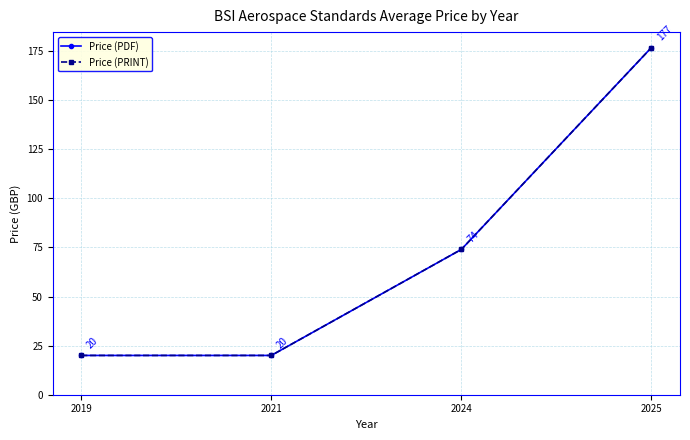

Reading left to right, extract all data points from this chart.

Price (PDF): 20.0	20.0	74.0	176.8
Price (PRINT): 20.0	20.0	74.0	176.8